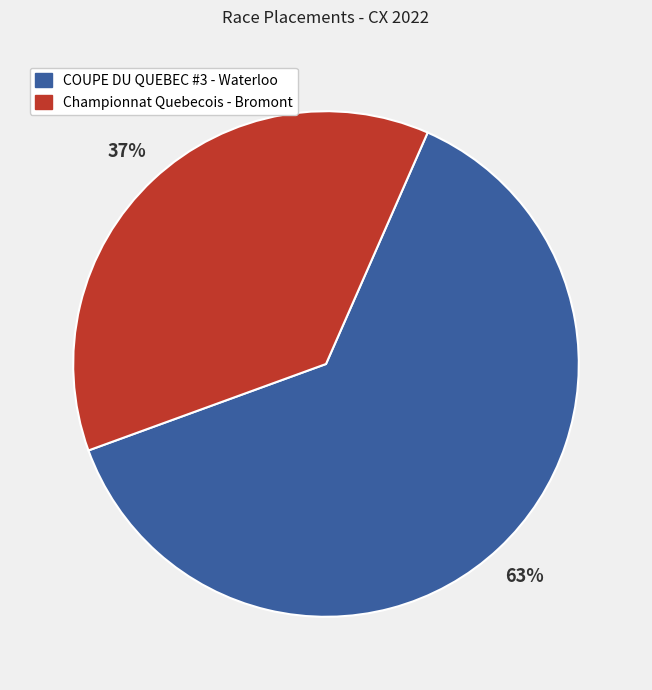

To the nearest percent, what is the average slice percentage?

50%